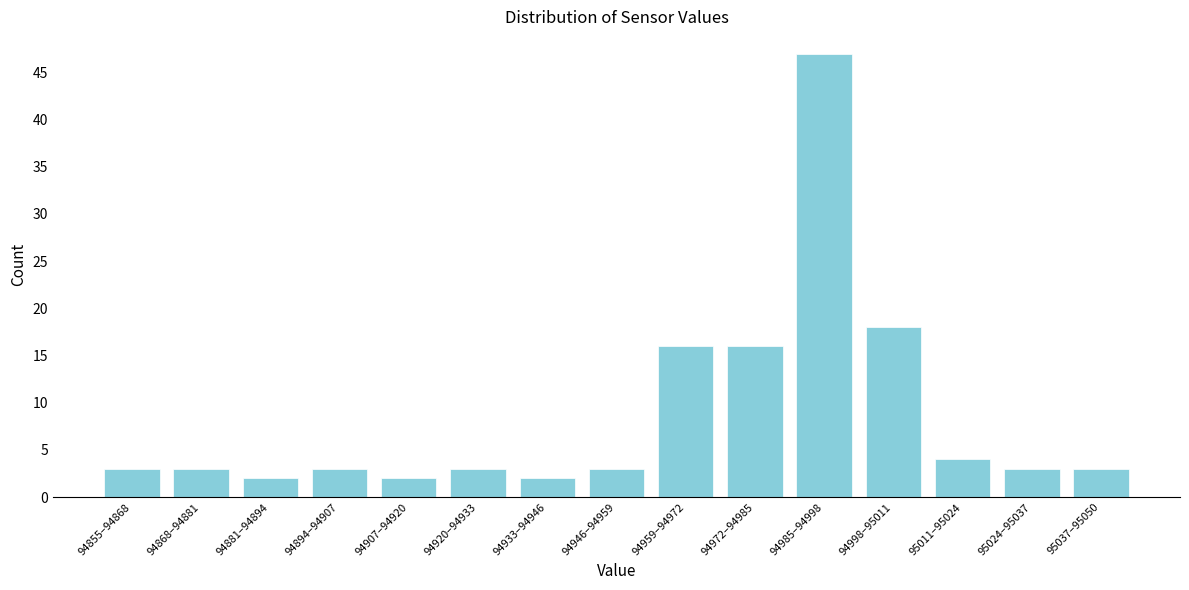

Reading left to right, what are all the values shown in this chart?

94855–94868=3	94868–94881=3	94881–94894=2	94894–94907=3	94907–94920=2	94920–94933=3	94933–94946=2	94946–94959=3	94959–94972=16	94972–94985=16	94985–94998=47	94998–95011=18	95011–95024=4	95024–95037=3	95037–95050=3